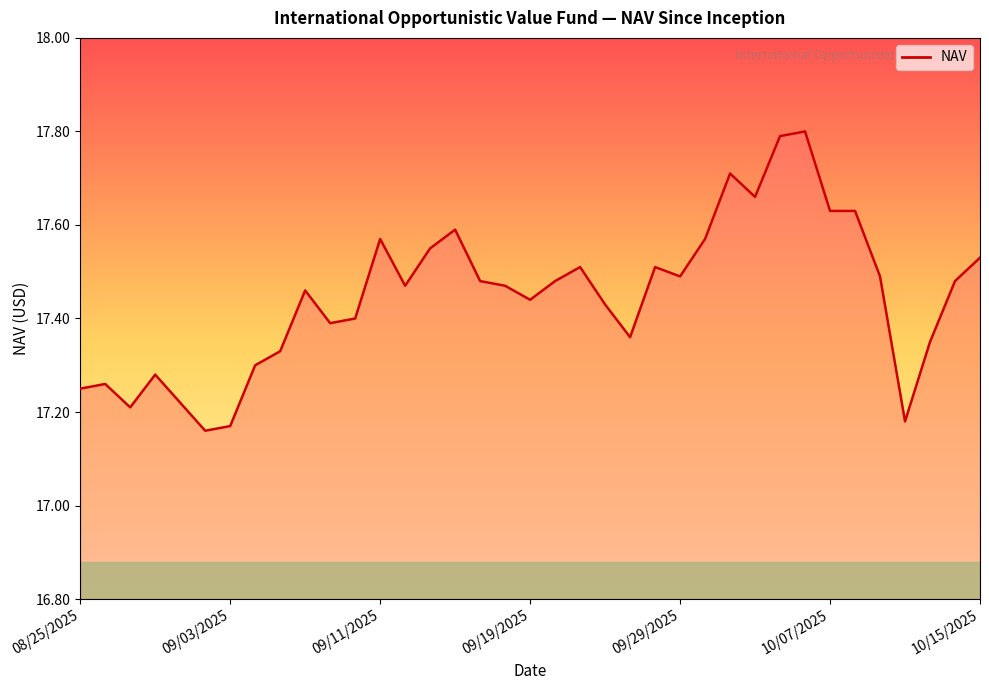

What is the difference between the maximum and minimum values?

0.6